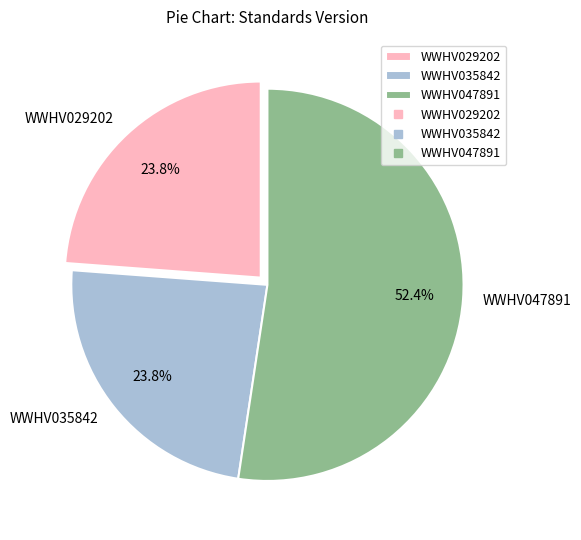

What is the largest slice in the pie chart?

WWHV047891